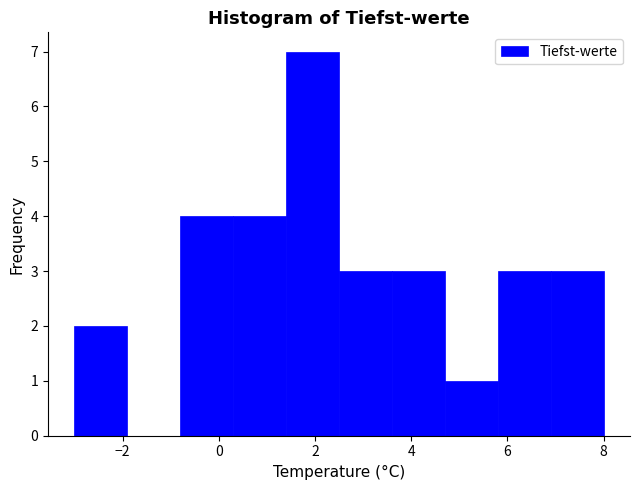

Reading left to right, transcribe this chart: for each bar, give the range it covers on the x-axis and its height. Neither the bar edges nor the heights are printed on the chart, so give them approximately, as read against the axes.

-3.0 to -1.9: 2
-1.9 to -0.8: 0
-0.8 to 0.3: 4
0.3 to 1.4: 4
1.4 to 2.5: 7
2.5 to 3.6: 3
3.6 to 4.7: 3
4.7 to 5.8: 1
5.8 to 6.9: 3
6.9 to 8.0: 3